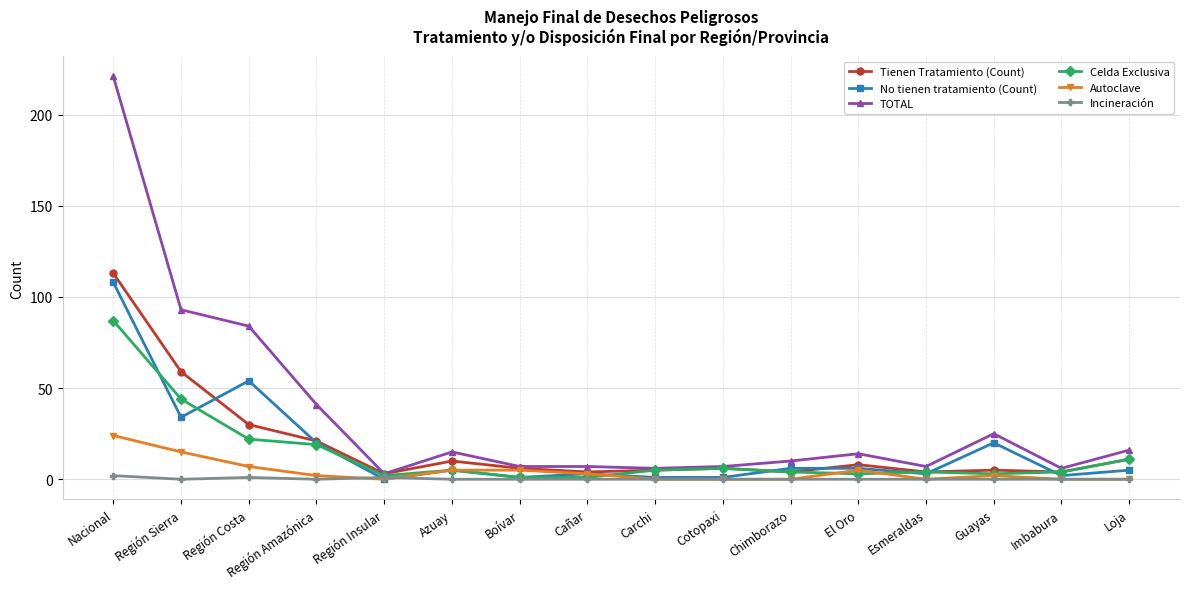

Which series changed the most between Región Insular and Chimborazo?

TOTAL